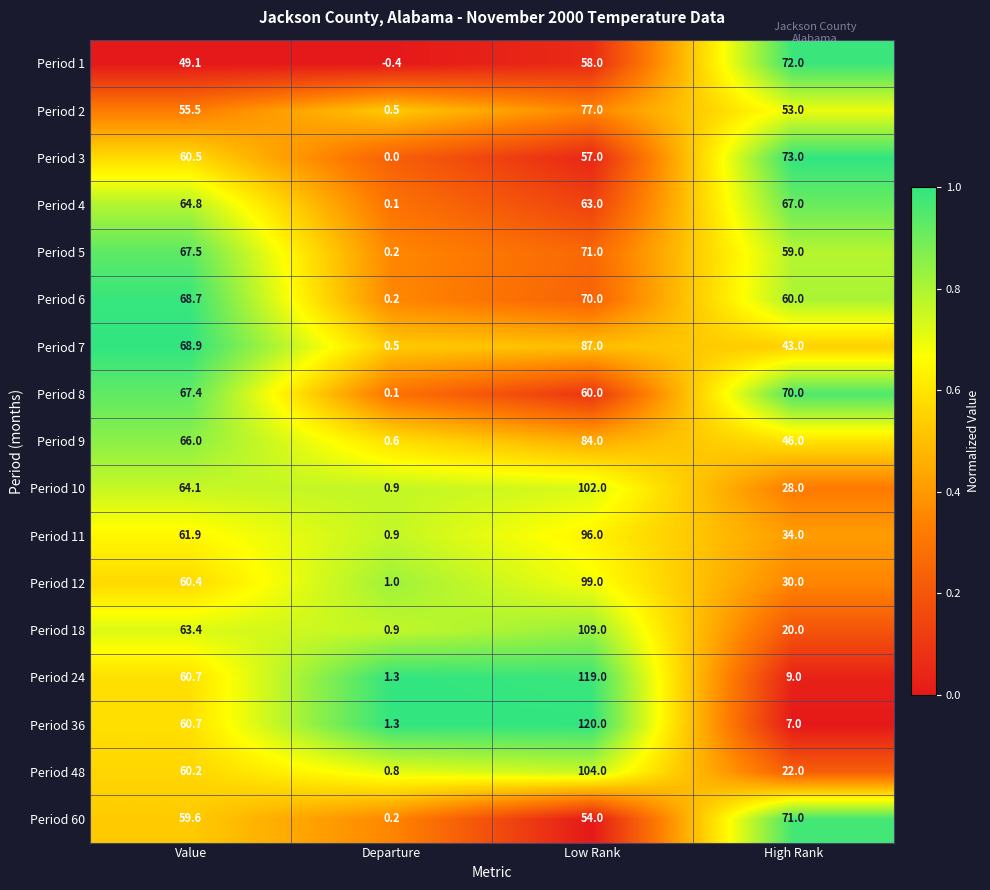

At which category does the chart reach its peak across all series?

Low Rank